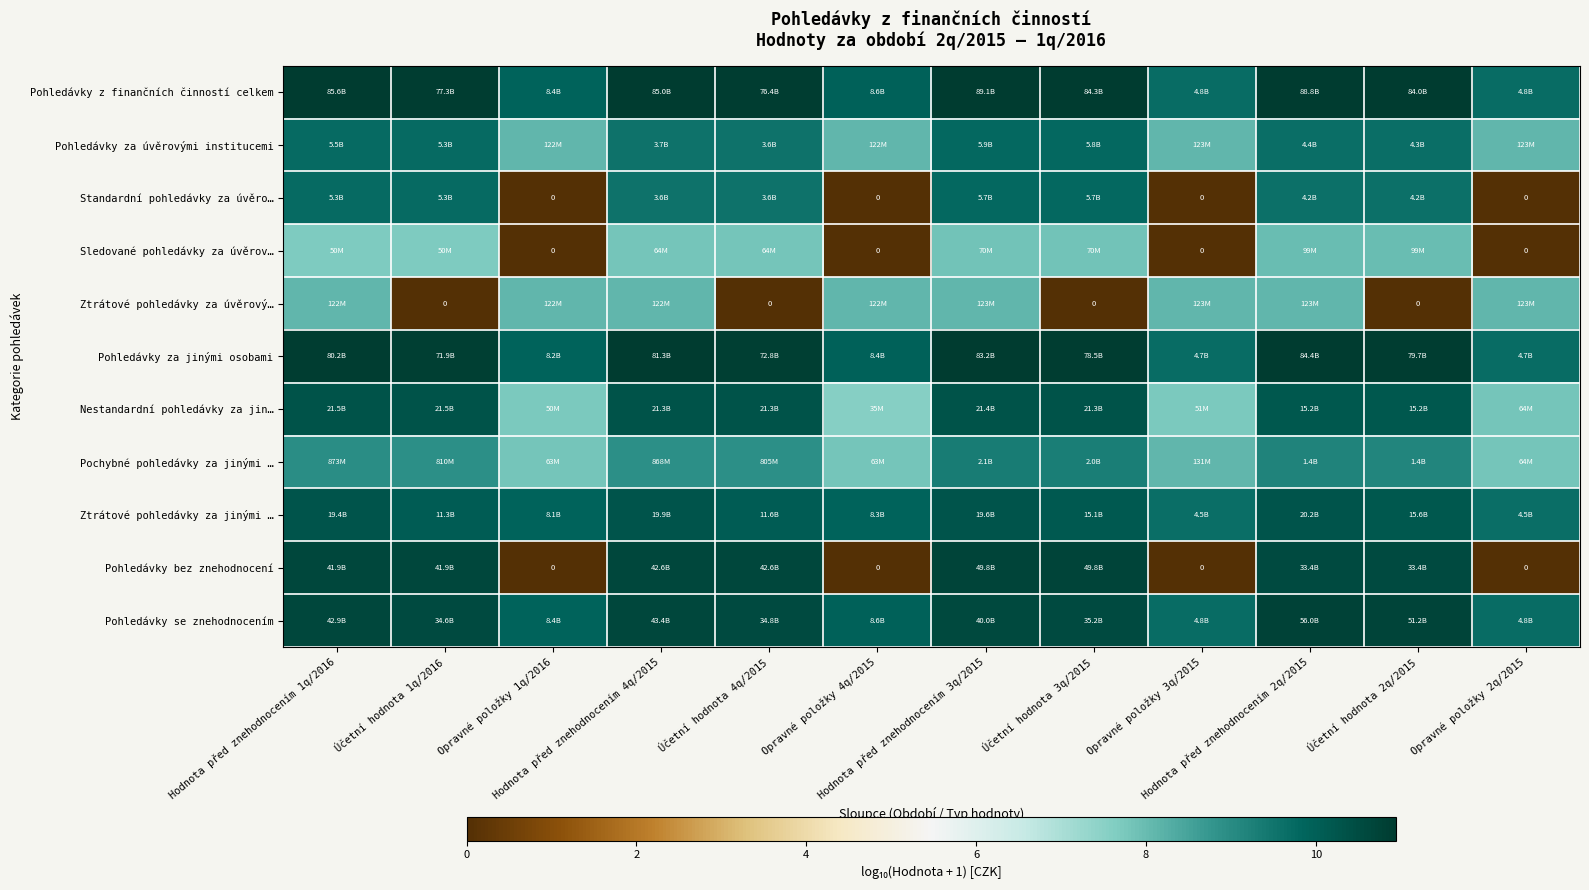

Where is Standardní pohledávky za úvěro… nearest to the value 4?

Opravné položky 1q/2016